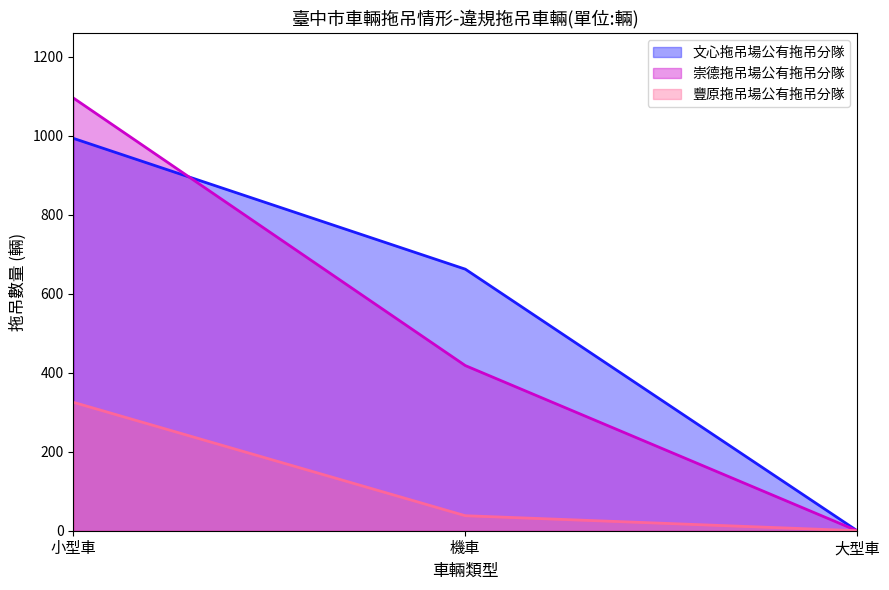

How many series are shown in this chart?

3